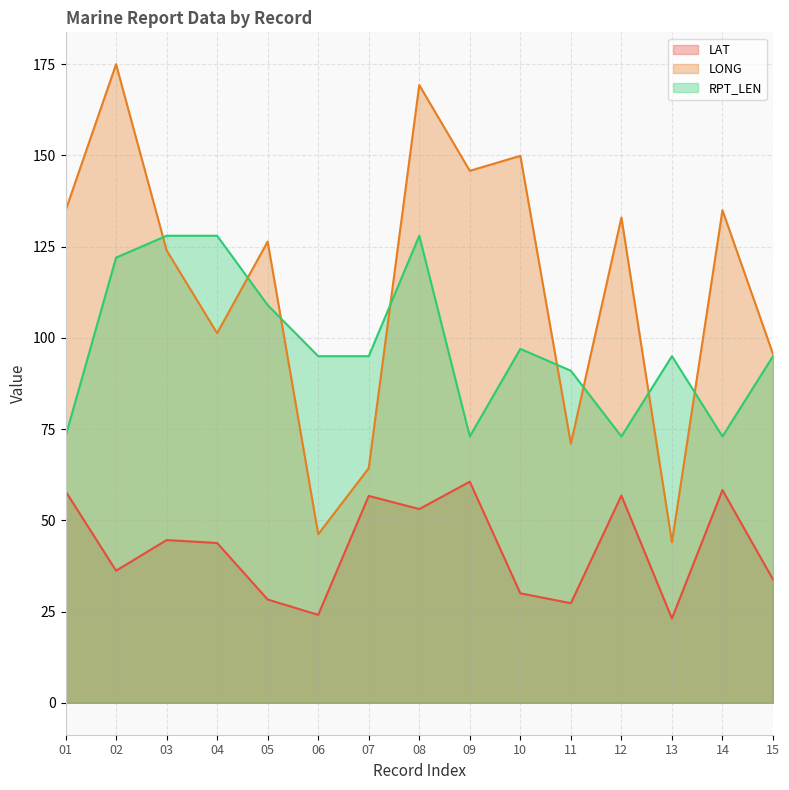

Rank the series by their maximum value, from highest to lowest.

LONG, RPT_LEN, LAT